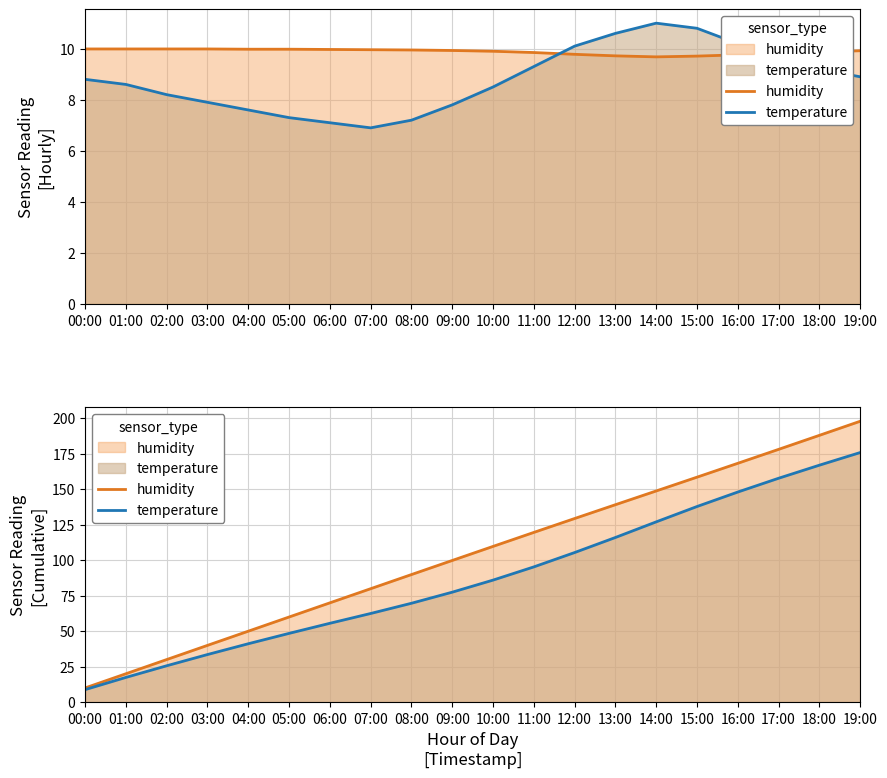

True or false: humidity and temperature cross at least once.

False